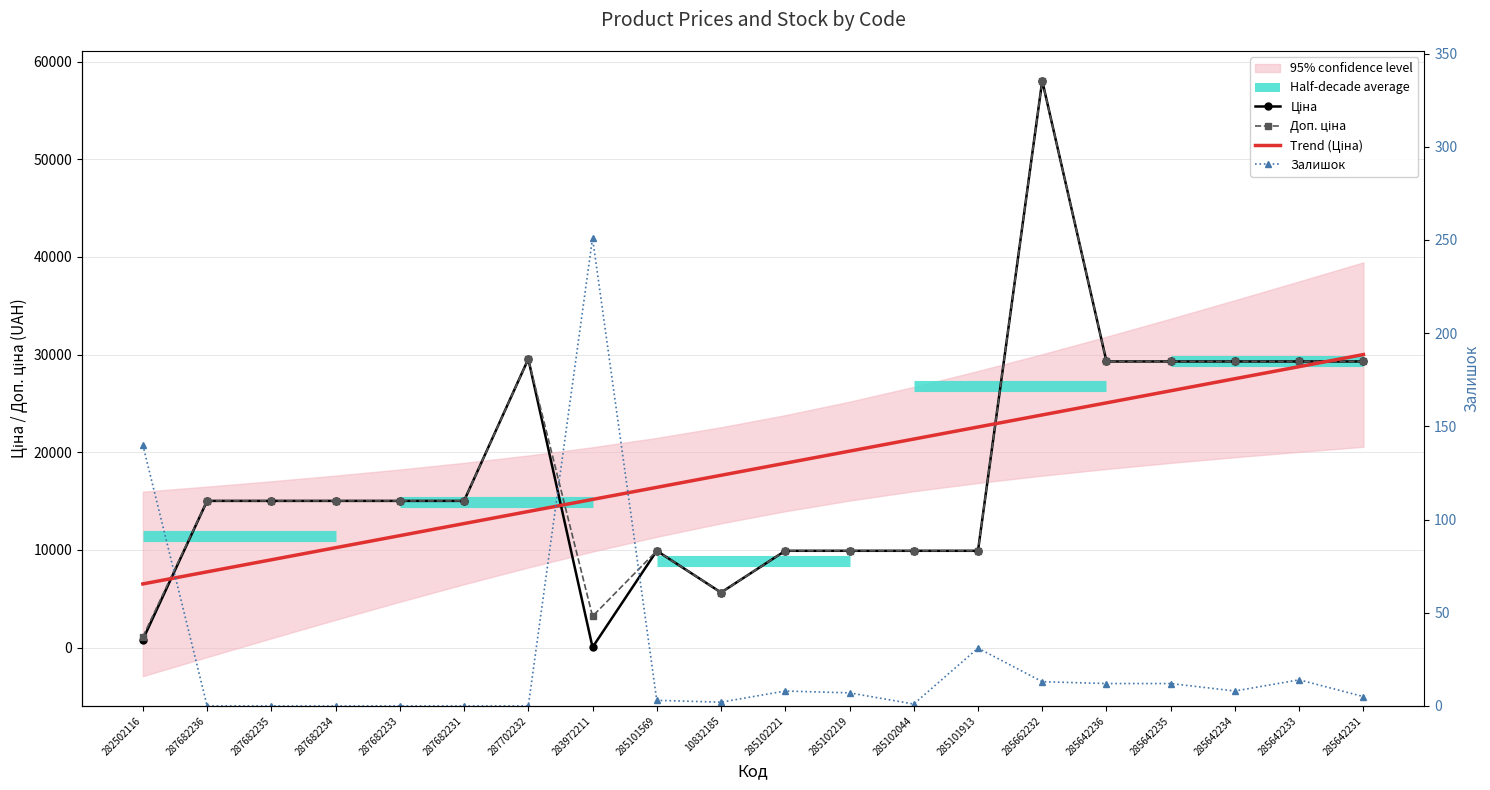

In Залишок, how many points are higher than both neighbors (excluding endpoints)?

4